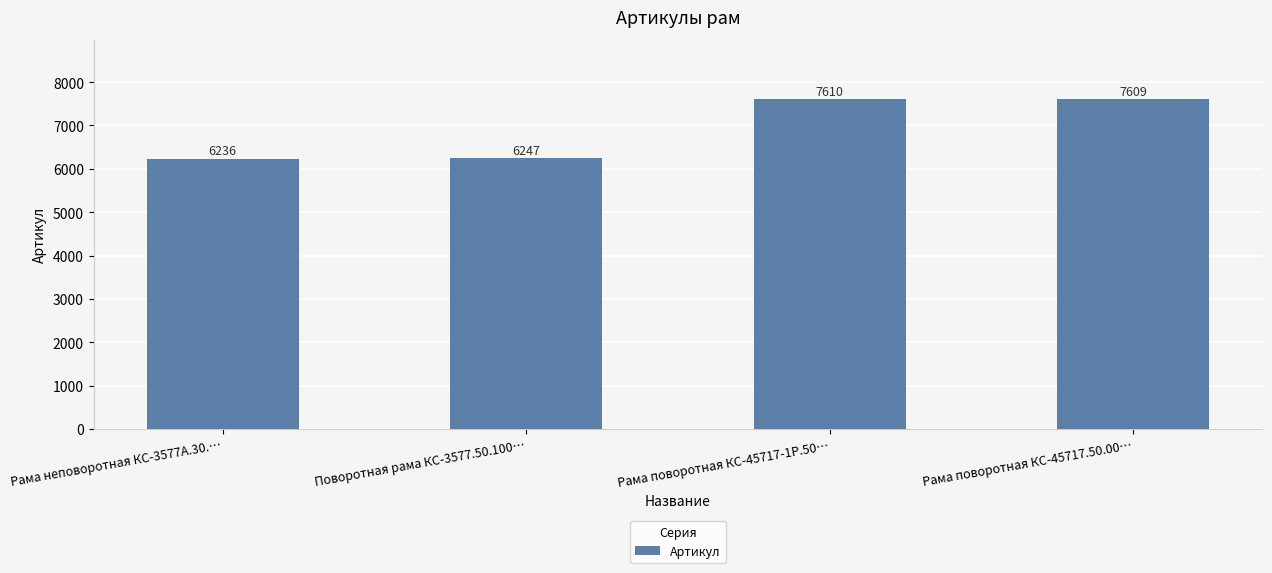

Reading left to right, list all the values displayed in this chart.

Рама неповоротная КС-3577А.30.…=6236	Поворотная рама КС-3577.50.100…=6247	Рама поворотная КС-45717-1Р.50…=7610	Рама поворотная КС-45717.50.00…=7609